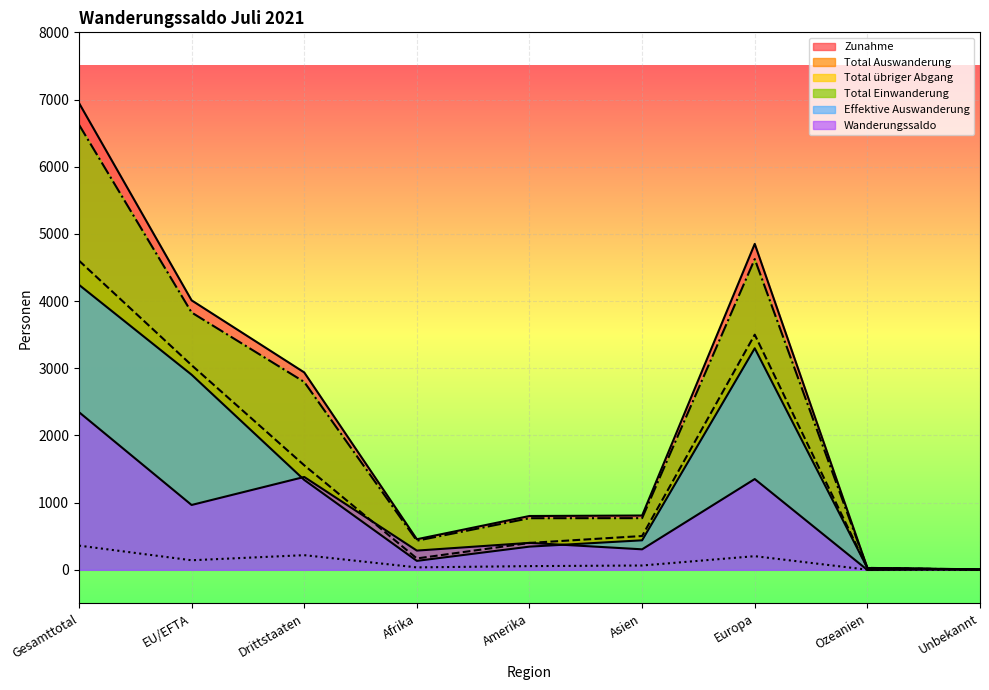

In Total übriger Abgang, how many points are higher than both neighbors (excluding endpoints)?

2